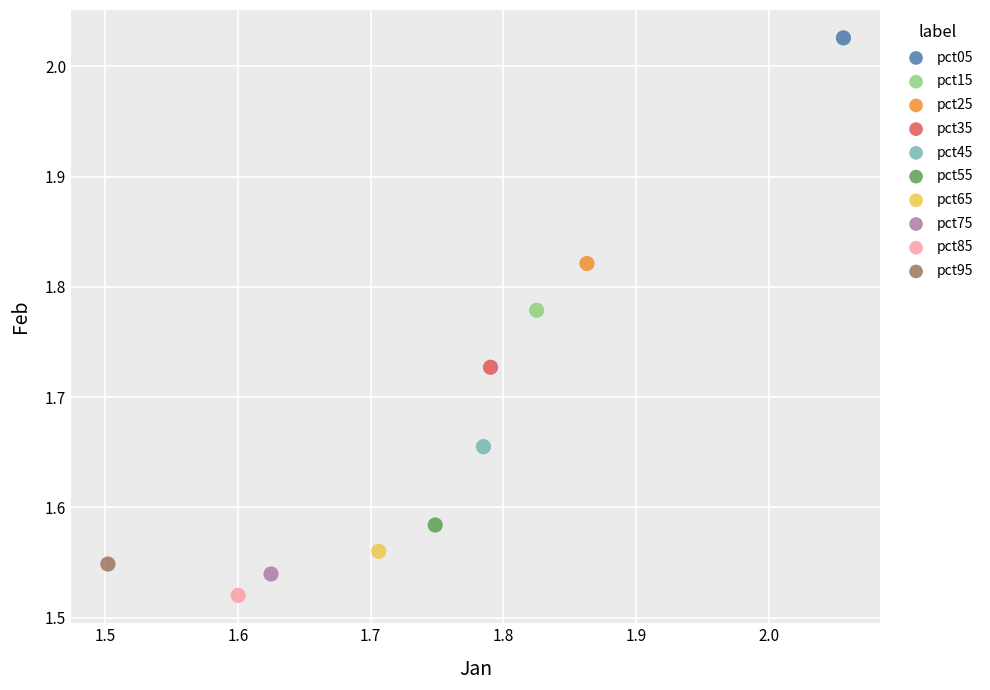

Which series reaches the maximum Y coordinate?

pct05